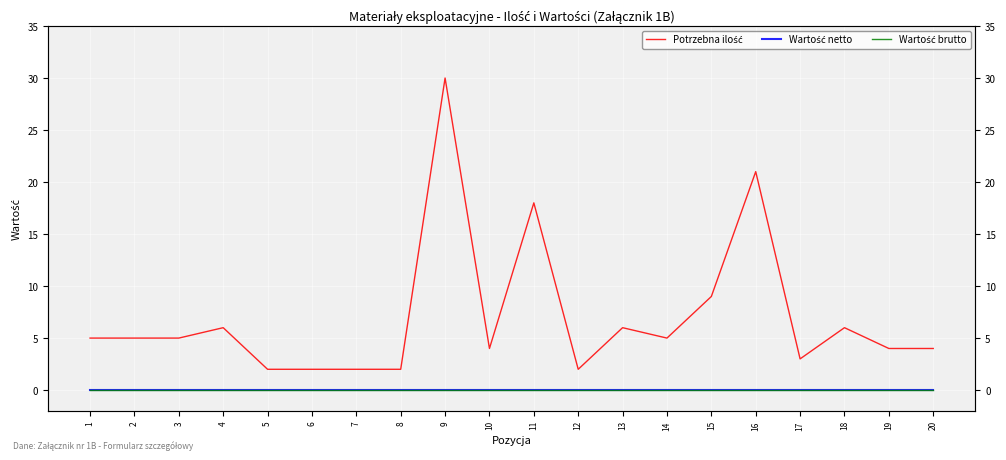

Reading left to right, what are all the values shown in this chart?

Potrzebna ilość: 5	5	5	6	2	2	2	2	30	4	18	2	6	5	9	21	3	6	4	4
Wartość netto: 0	0	0	0	0	0	0	0	0	0	0	0	0	0	0	0	0	0	0	0
Wartość brutto: 0	0	0	0	0	0	0	0	0	0	0	0	0	0	0	0	0	0	0	0